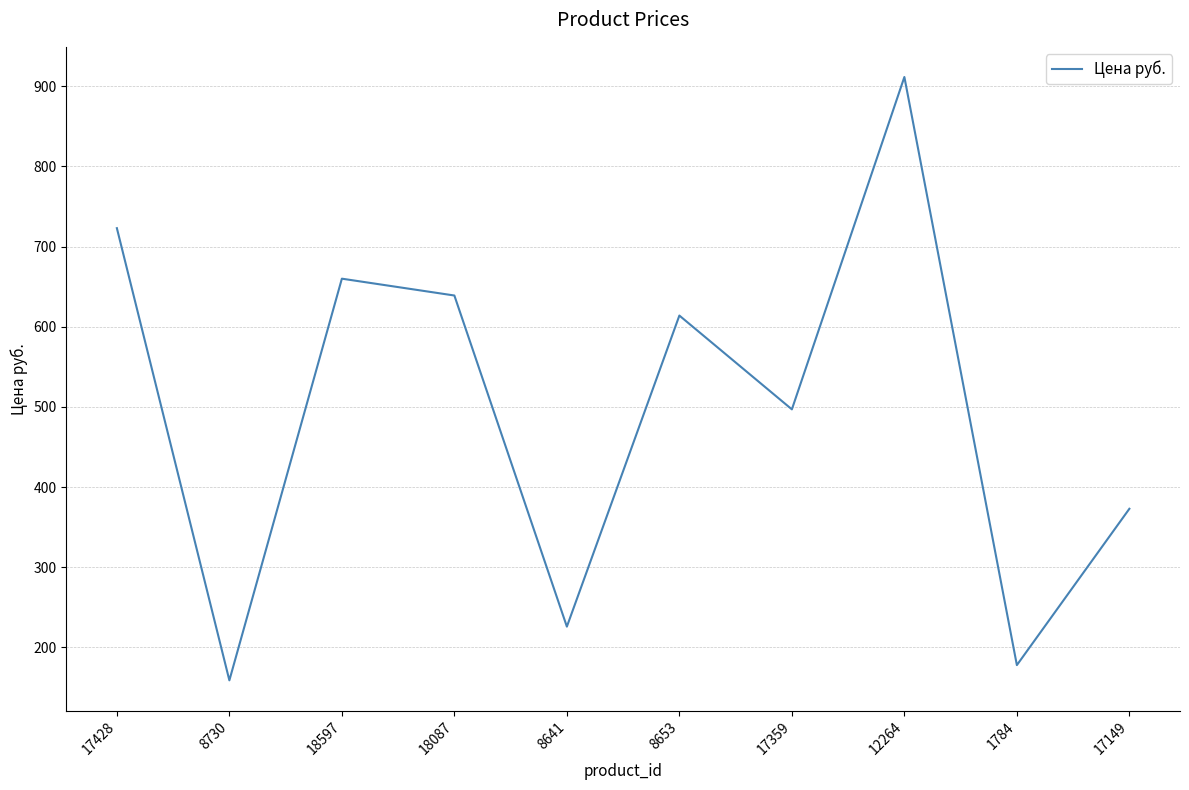

Is it true that the value at 18597 is 258.7?

False